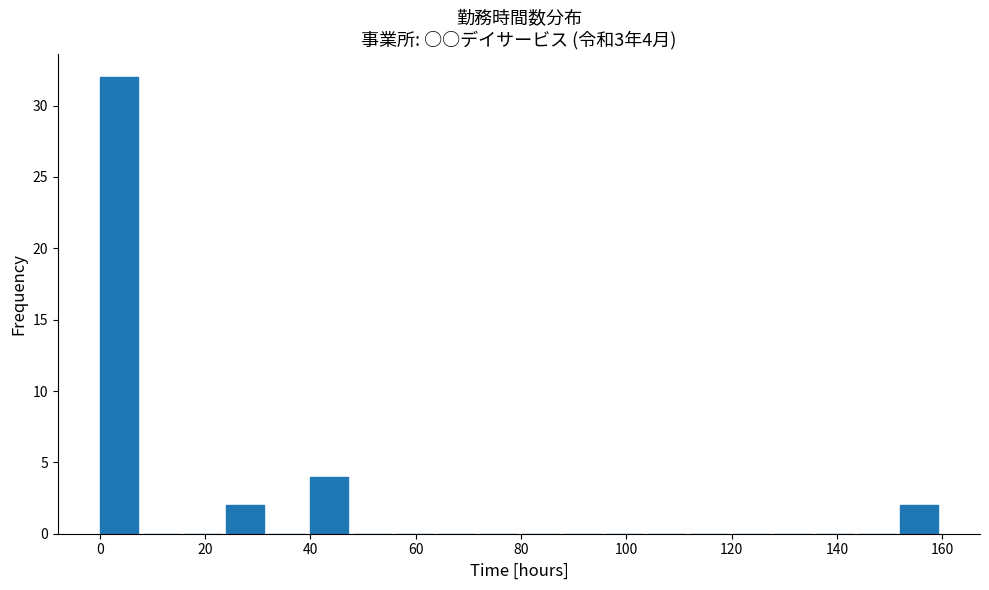

Over which range of the x-axis is the bar tallest?

0 to 8